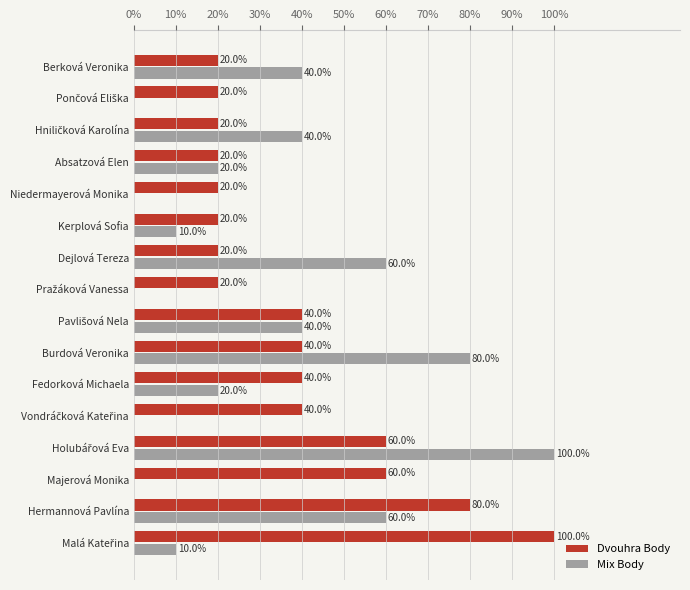

What is the total value across all series at Dejlová Tereza?

80